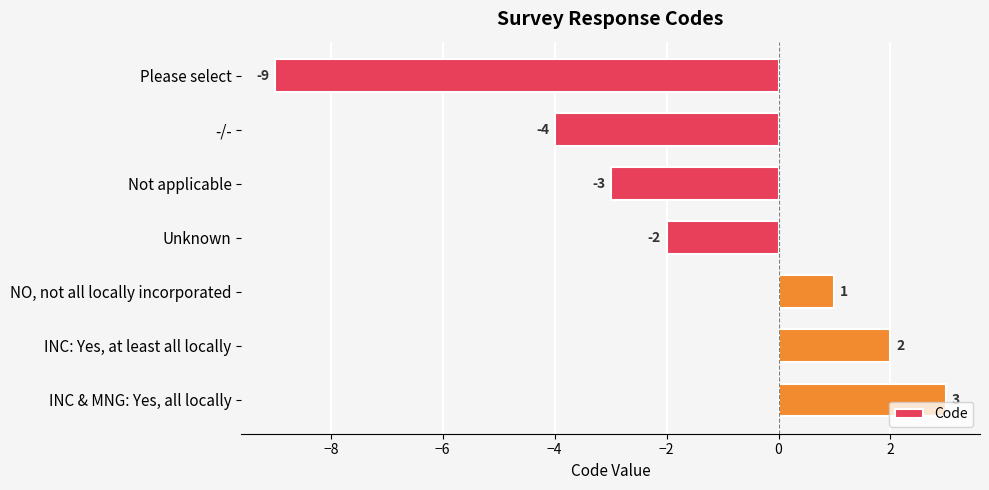

How many data points are above -2?

3